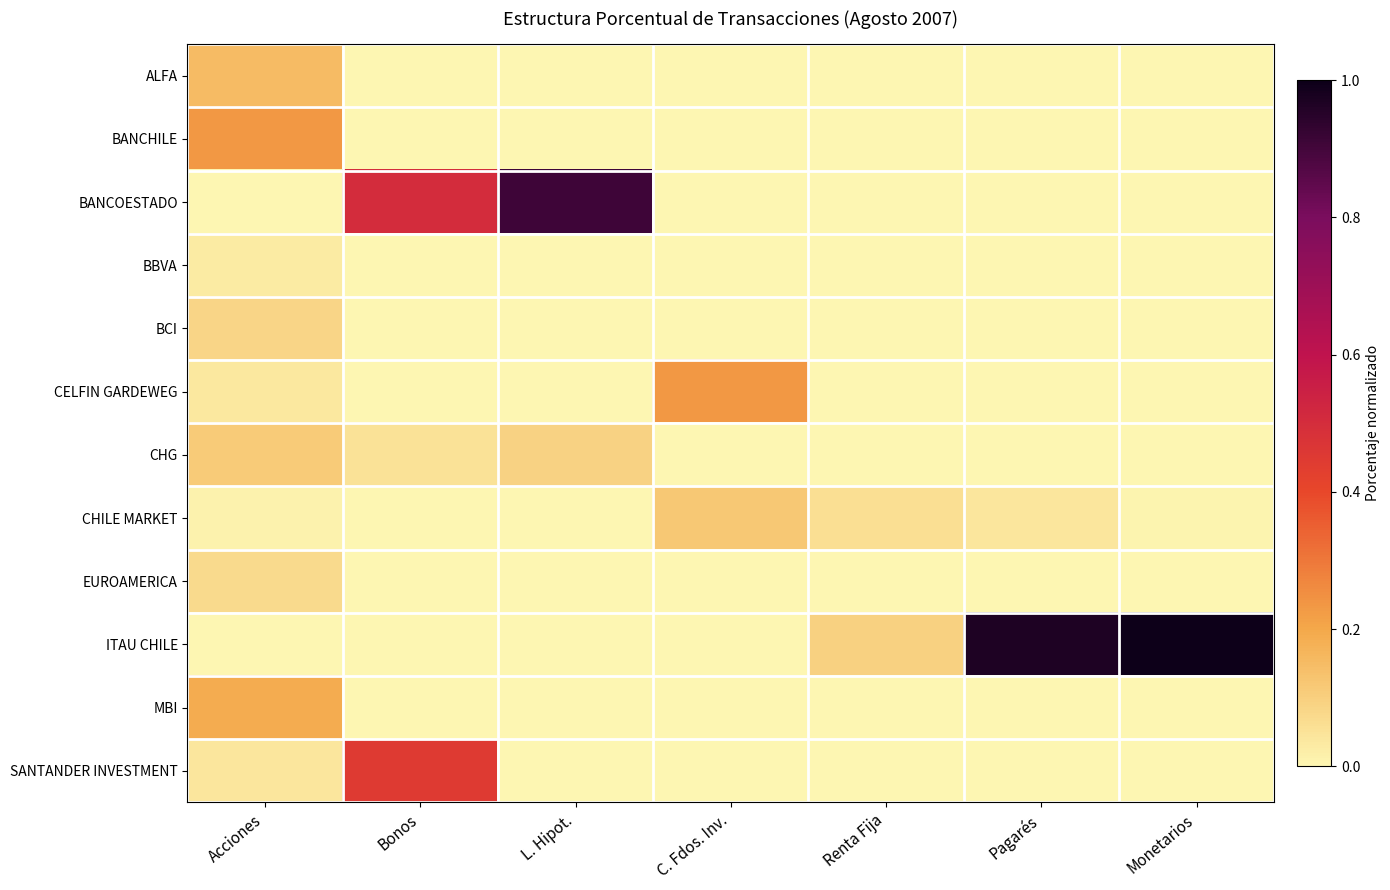

Which series changed the most between Bonos and C. Fdos. Inv.?

BANCOESTADO